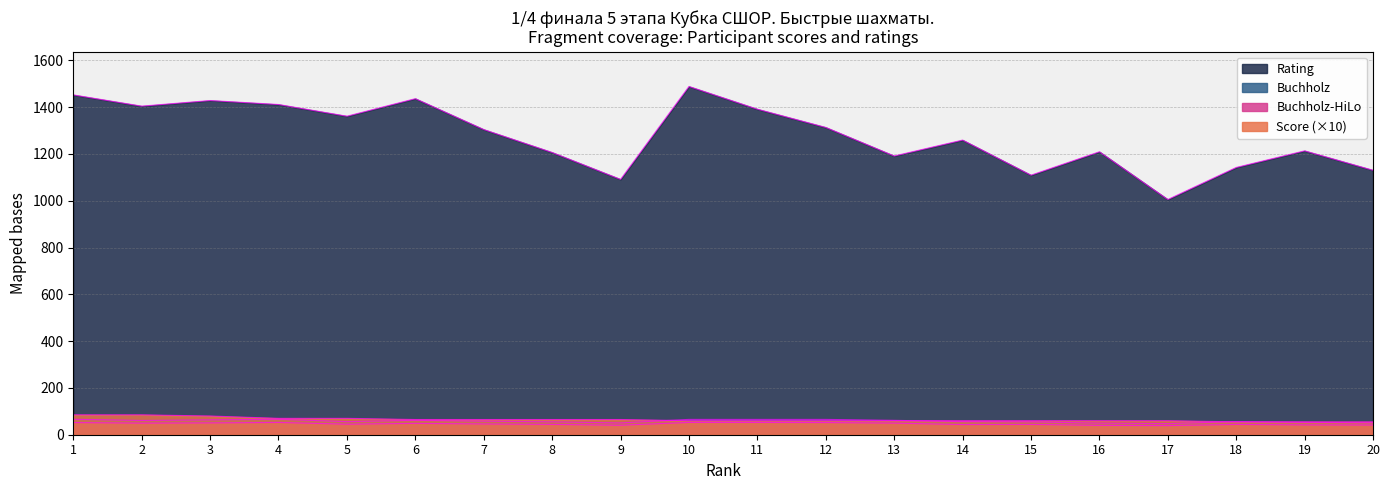

At which category does the chart reach its peak across all series?

10